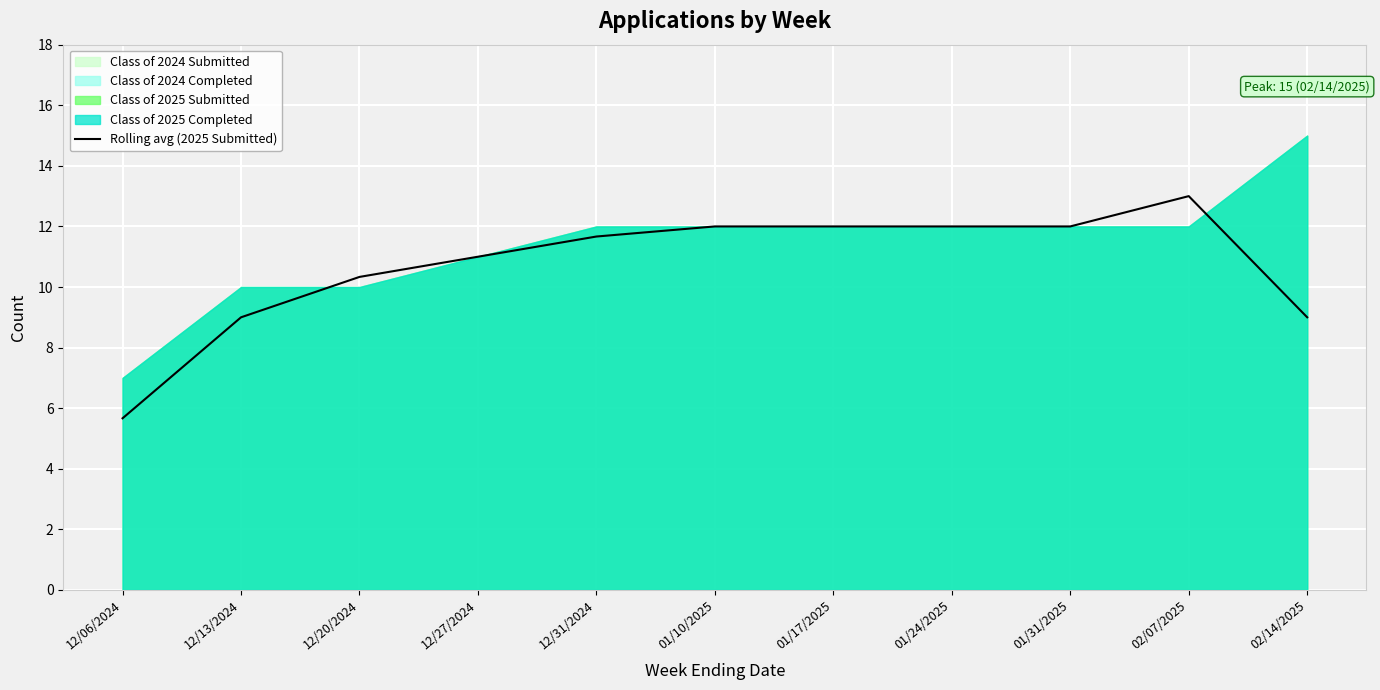

What is the ratio of the value at 01/10/2025 to the value at 12/06/2024?

2.1